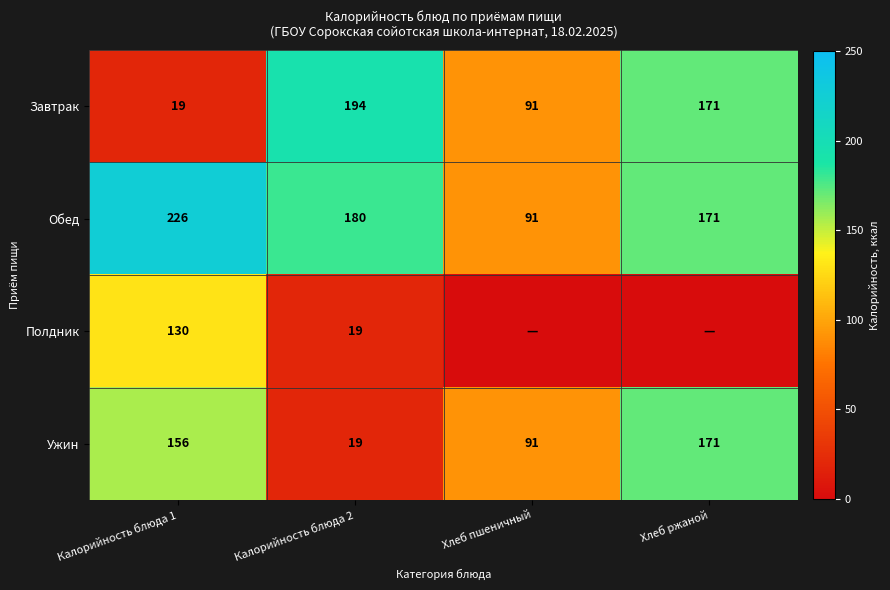

The value of Полдник at Калорийность блюда 2 is 12.5. True or false?

False